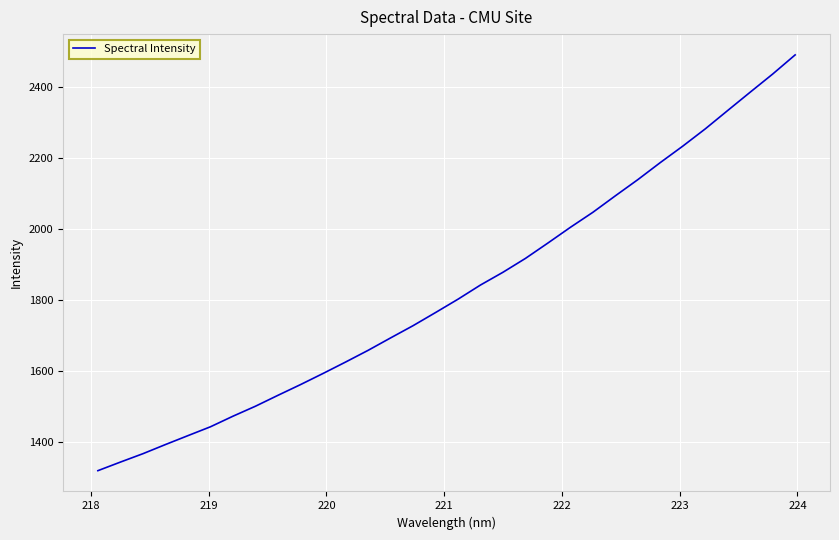

What is the greatest value displayed?

2491.6